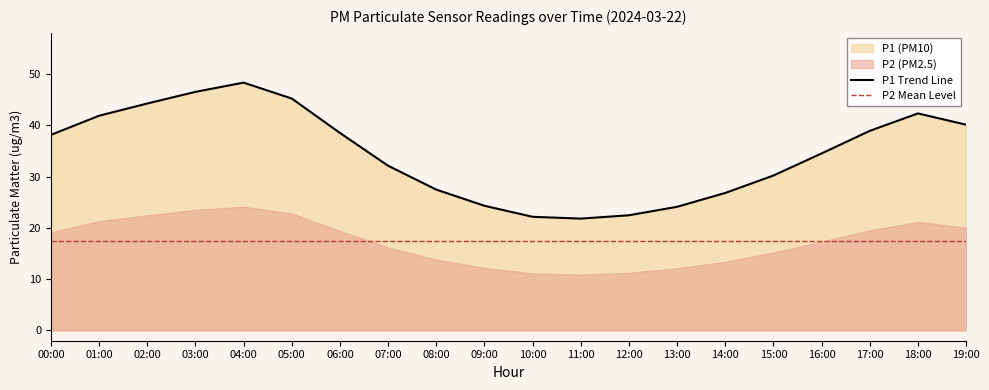

At which label is the value closest to 35?

16:00